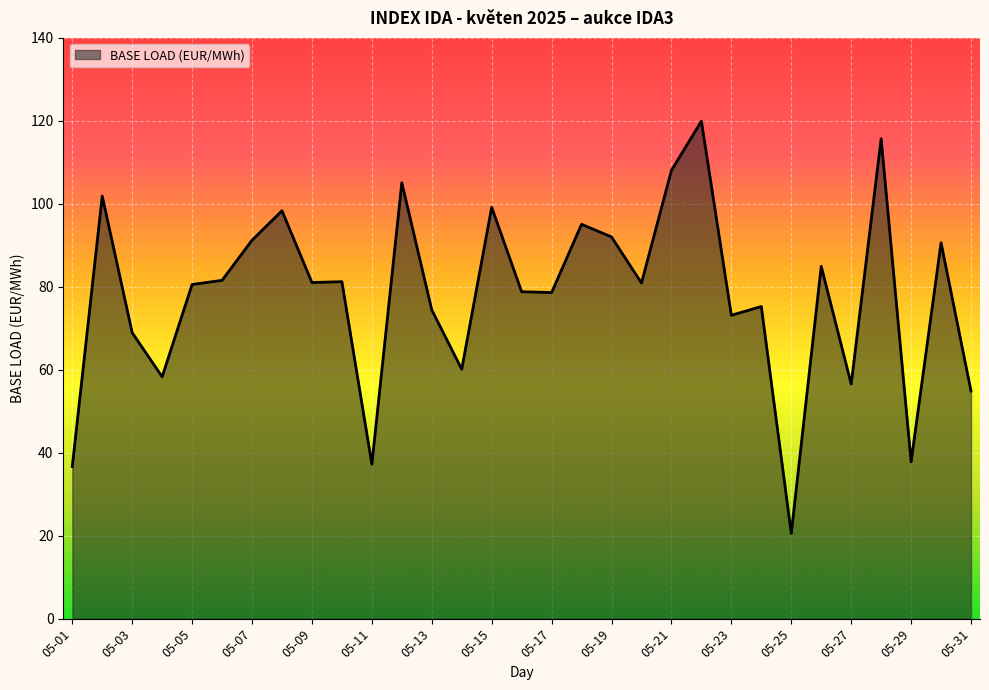

What is the greatest value displayed?

119.9